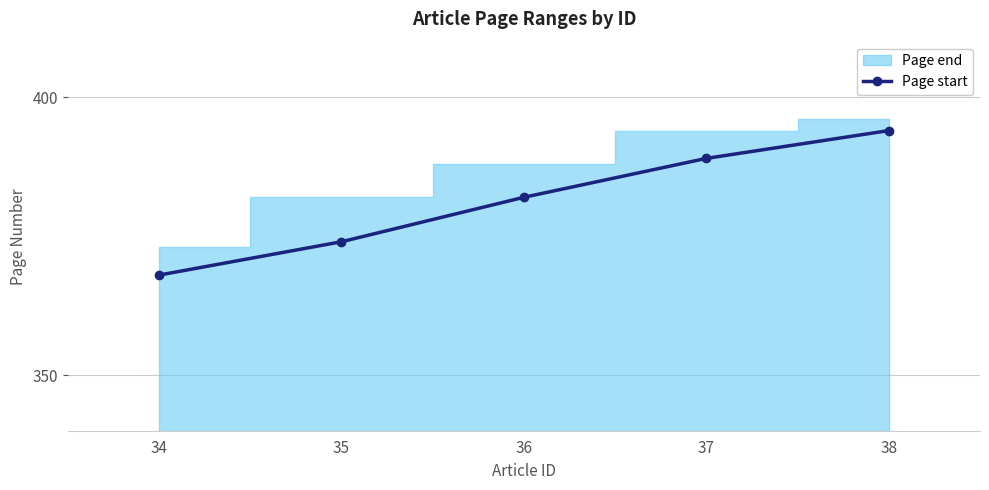

Where is the data nearest to the value 381?

36